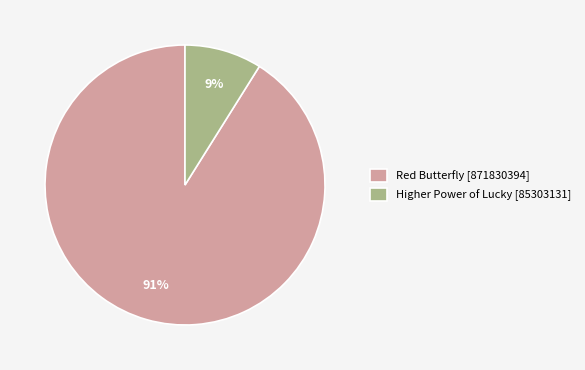

How many segments does this pie chart have?

2